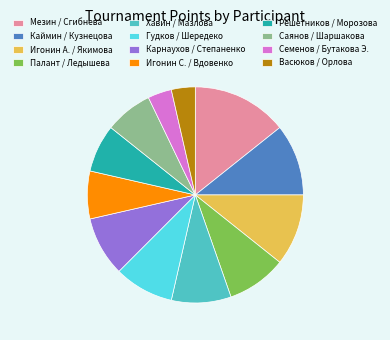

What is the ratio of the value at Васюков / Орлова to the value at Игонин А. / Якимова?

0.3